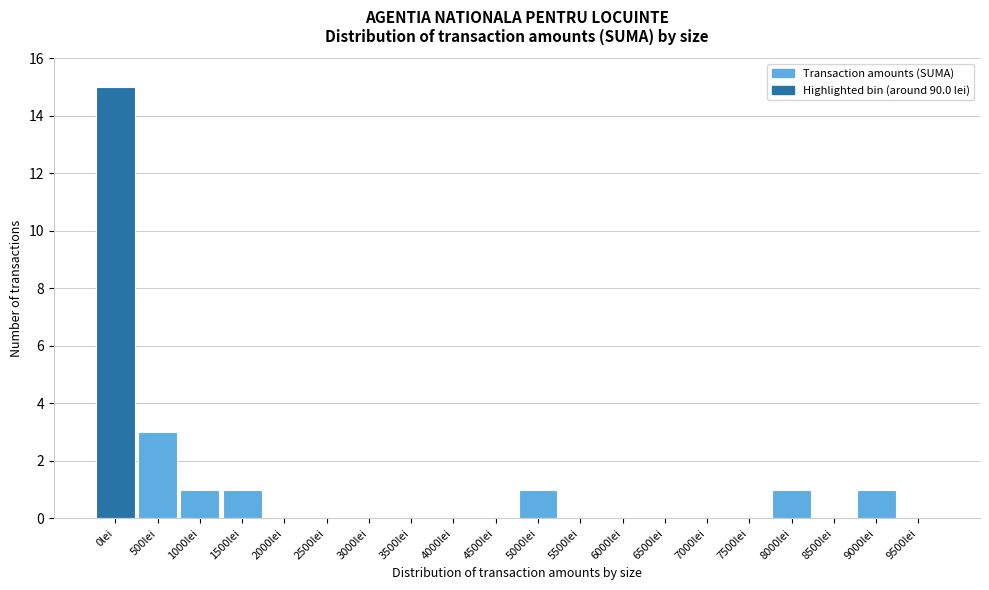

Reading left to right, transcribe all the data shown in this chart.

0lei=15	500lei=3	1000lei=1	1500lei=1	2000lei=0	2500lei=0	3000lei=0	3500lei=0	4000lei=0	4500lei=0	5000lei=1	5500lei=0	6000lei=0	6500lei=0	7000lei=0	7500lei=0	8000lei=1	8500lei=0	9000lei=1	9500lei=0